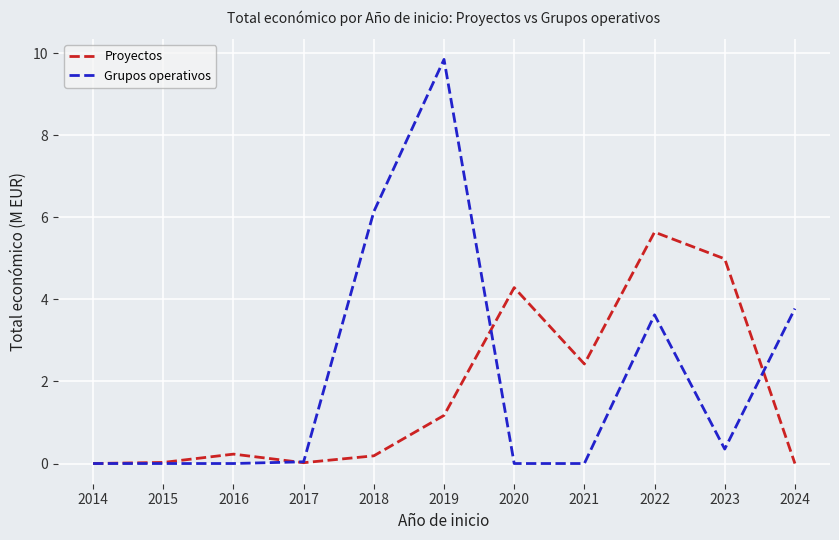

Which series has the largest total across all categories?

Grupos operativos